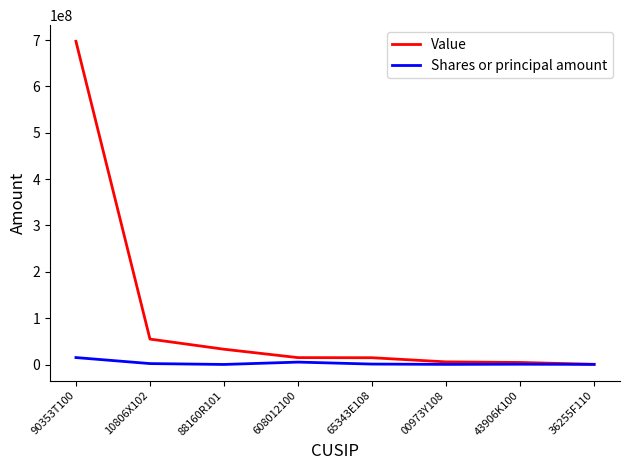

At which category is the sum across all series the highest?

90353T100